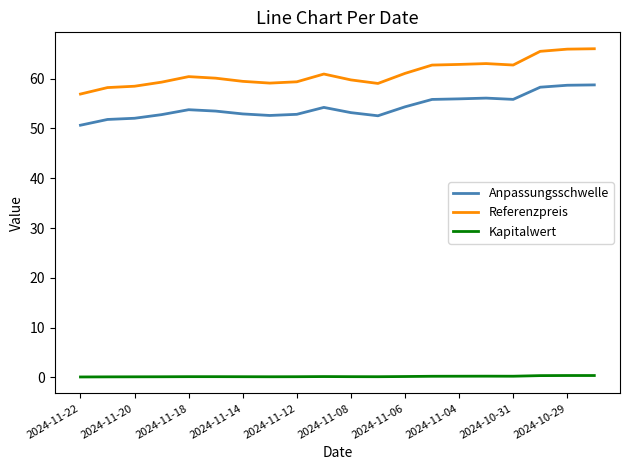

How many lines are shown in the chart?

3